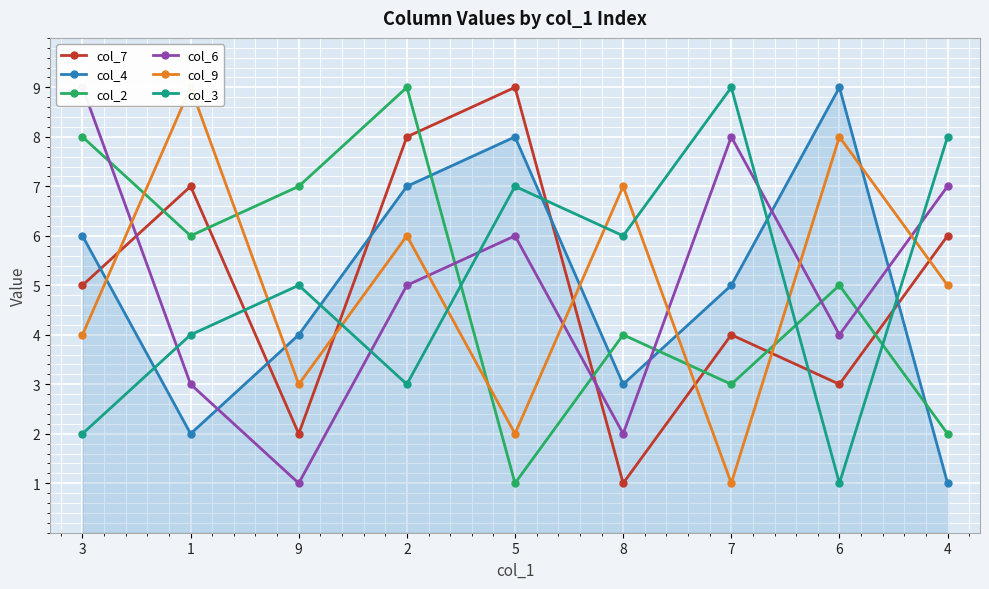

Rank the series by their maximum value, from highest to lowest.

col_7, col_4, col_2, col_6, col_9, col_3